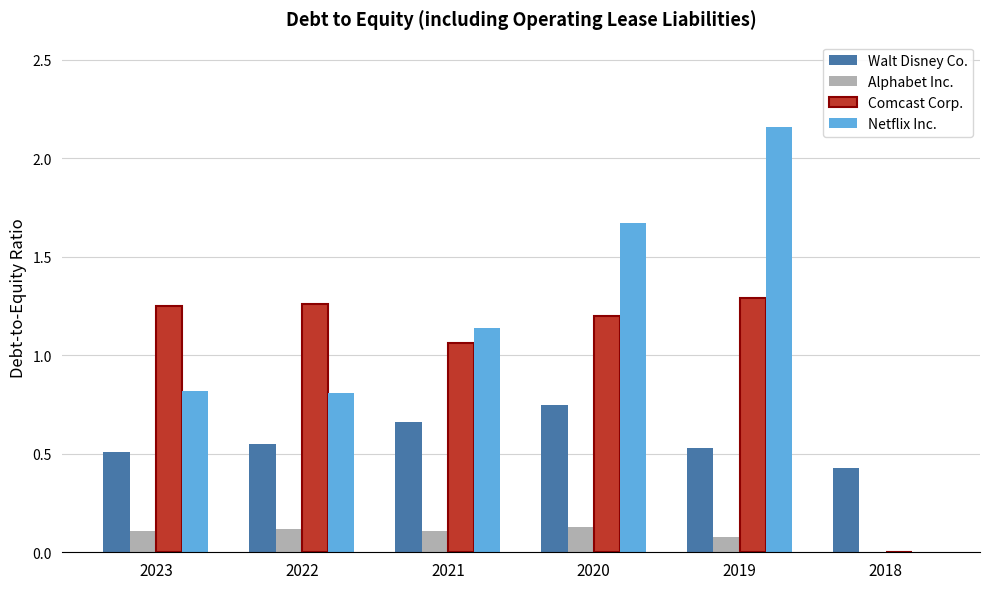

Between 2023 and 2019, which series saw the biggest shift?

Netflix Inc.